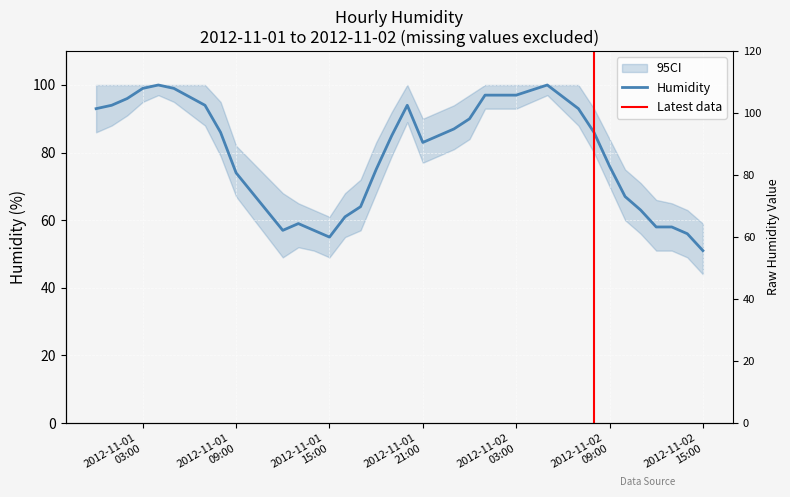

What is the difference between the values at 2012-11-02 03:00 and 2012-11-01 13:00?

38